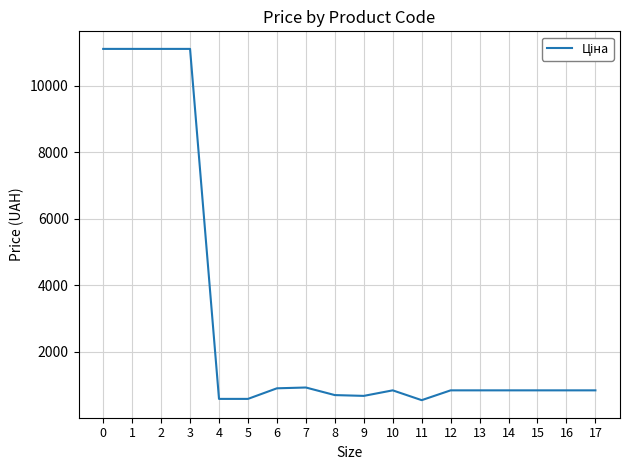

What is the smallest value displayed?

547.8